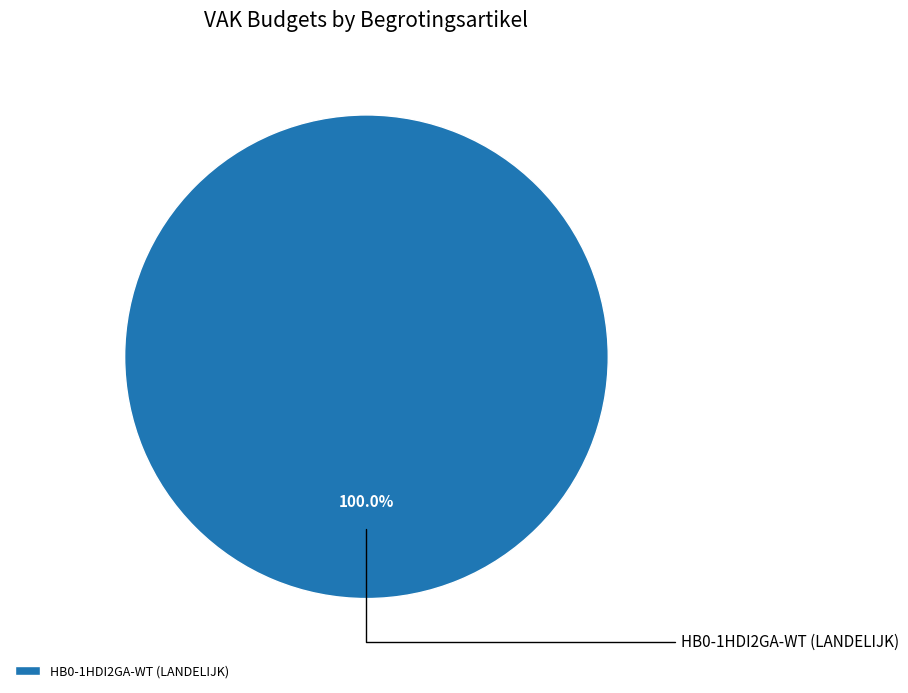

How many segments does this pie chart have?

1